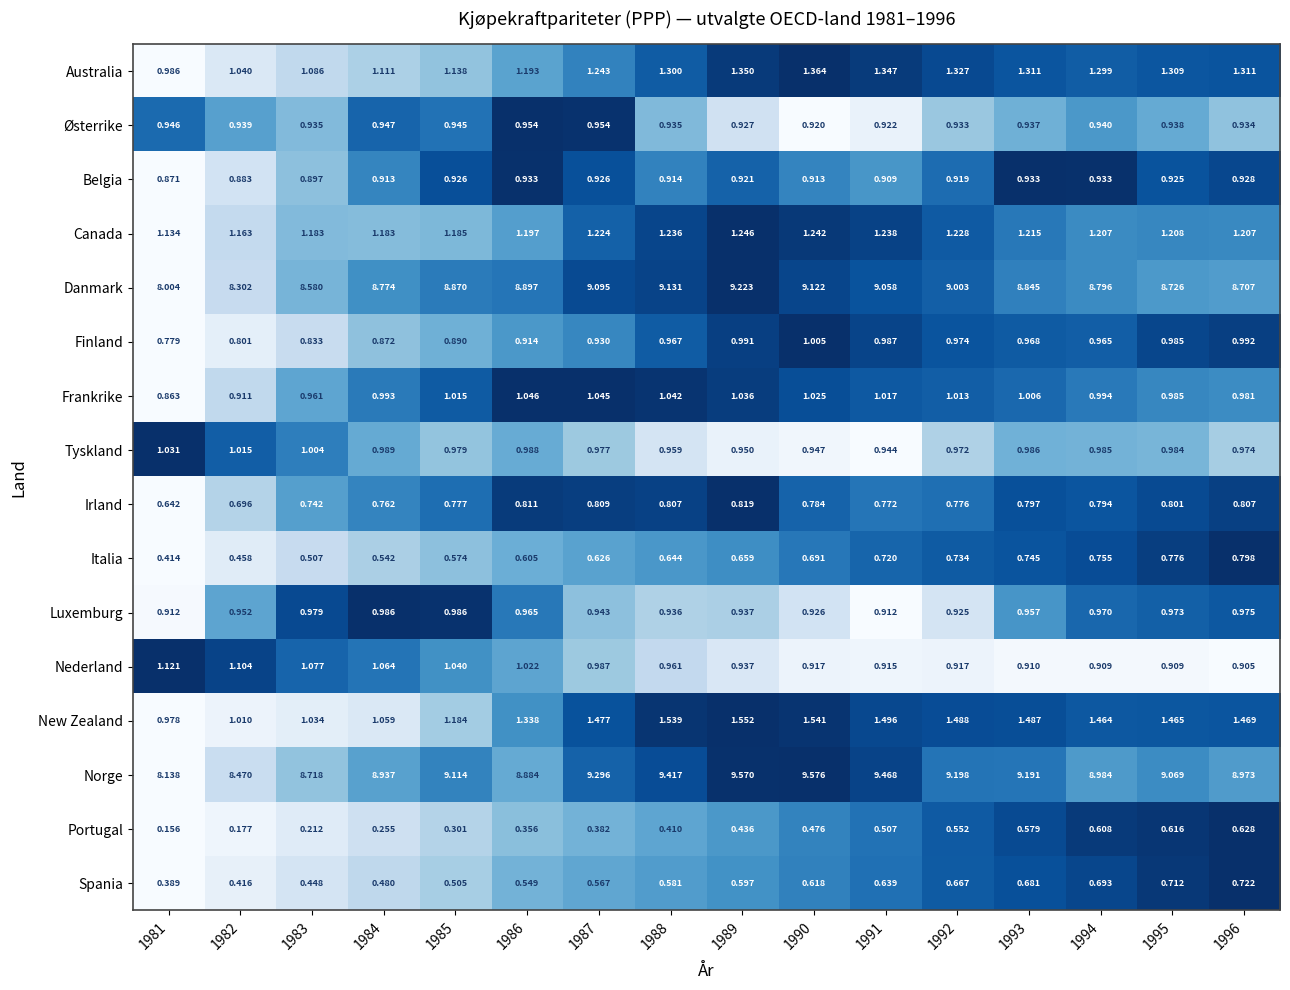

How many distinct data groups are displayed?

16